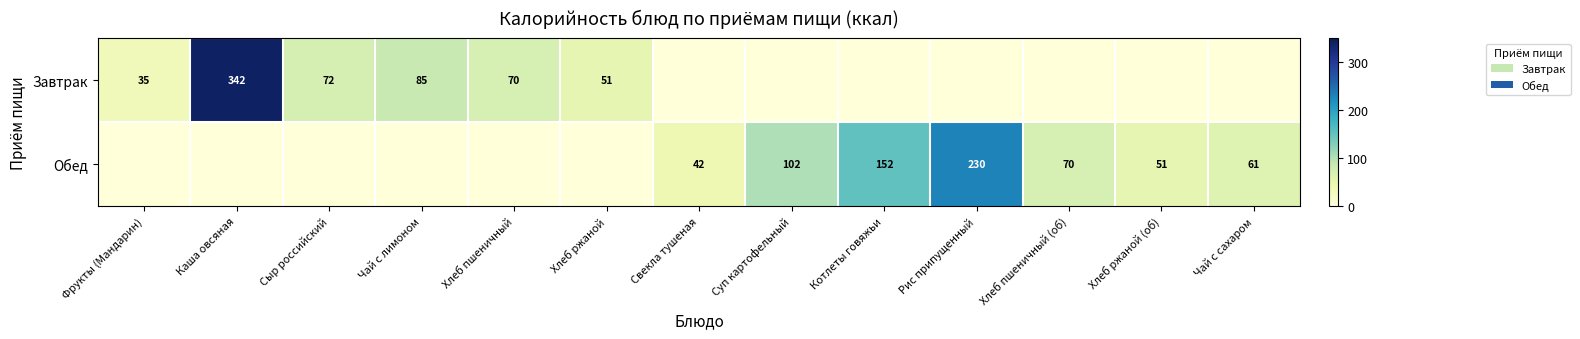

What is the difference between the highest and lowest values at Хлеб пшеничный (об)?

70.3